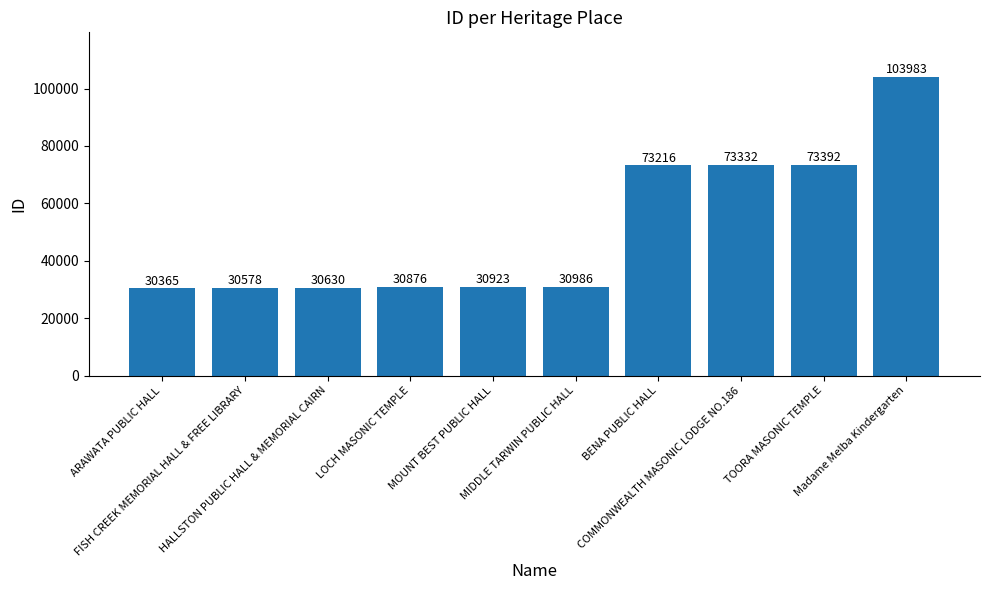

Reading right to left, extract all data points from this chart.

103983	73392	73332	73216	30986	30923	30876	30630	30578	30365